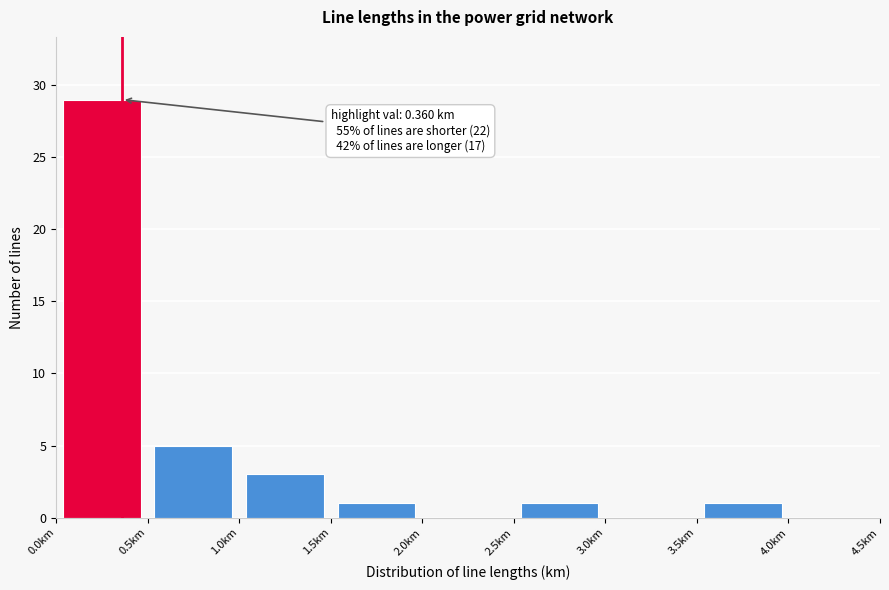

Over which range of the x-axis is the bar tallest?

0.0 to 0.5